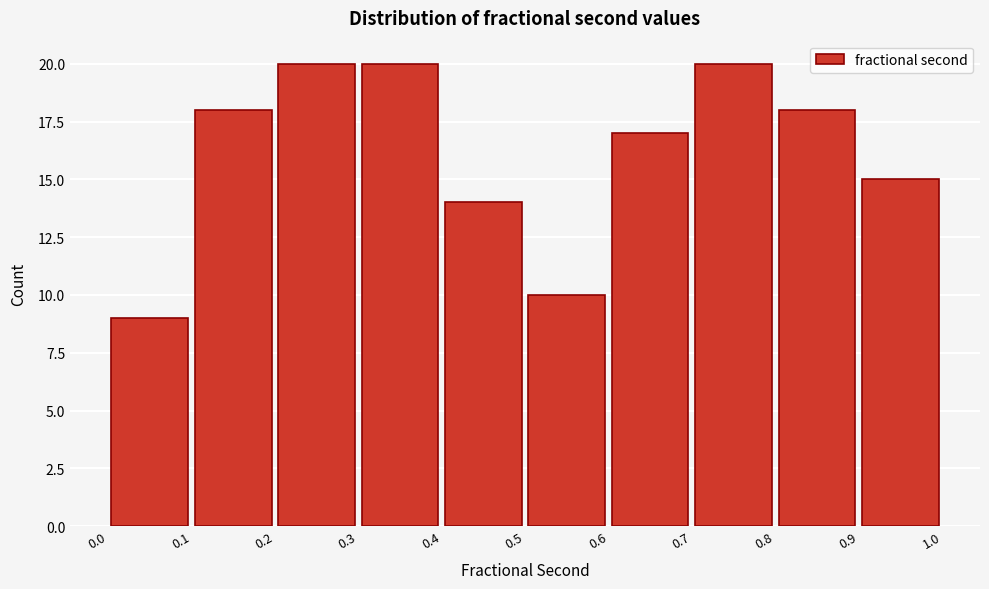

Reading left to right, transcribe this chart: for each bar, give the range it covers on the x-axis and its height. The values are not printed on the chart, so give them approximately, as read against the axis.

0.0 to 0.1: 9
0.1 to 0.2: 18
0.2 to 0.3: 20
0.3 to 0.4: 20
0.4 to 0.5: 14
0.5 to 0.6: 10
0.6 to 0.7: 17
0.7 to 0.8: 20
0.8 to 0.9: 18
0.9 to 1.0: 15